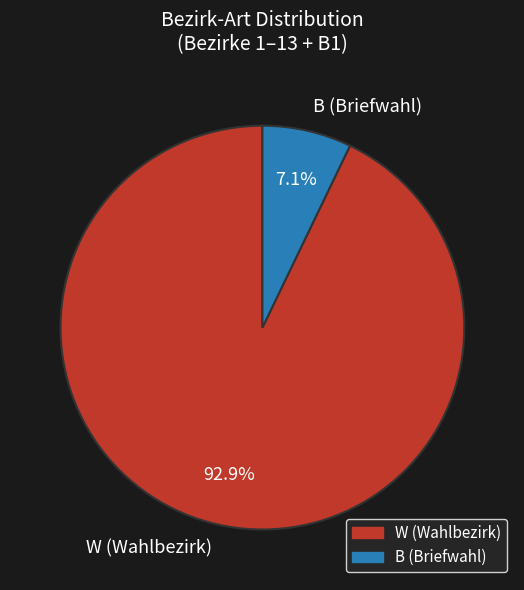

Which slice is the smallest?

B